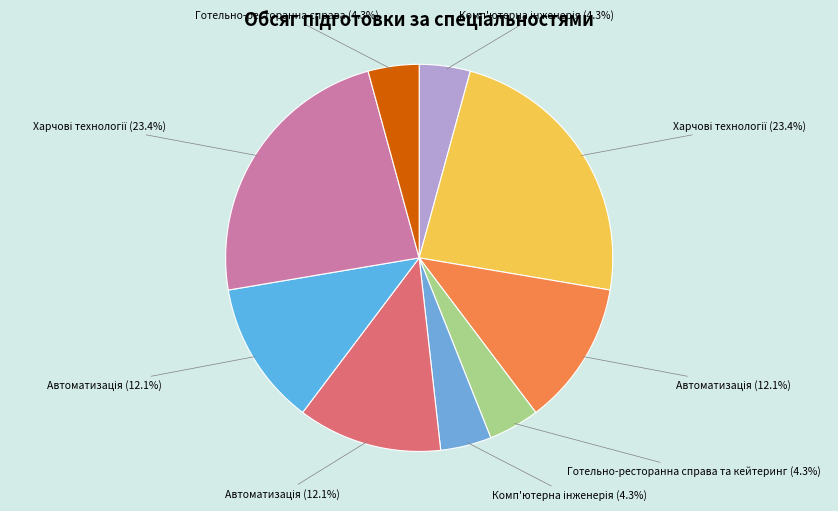

Is there any slice that represents more than half of the pie?

No